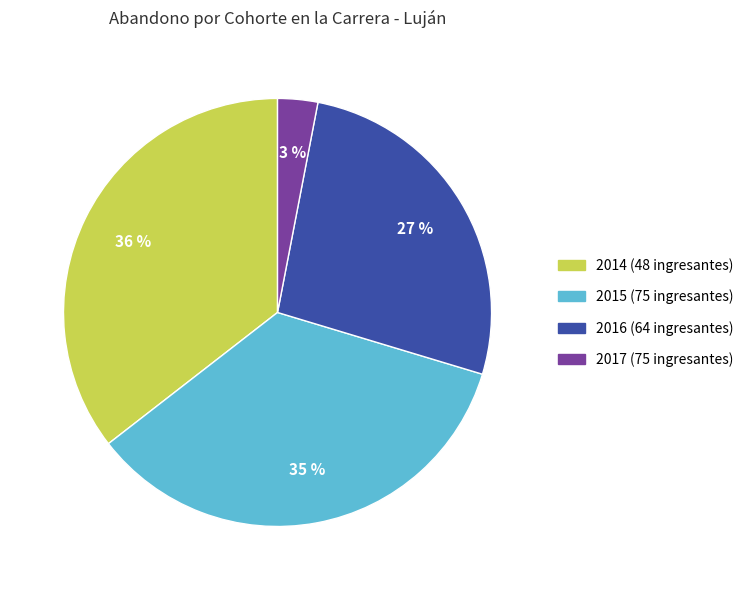

Between 2017 (75 ingresantes) and 2015 (75 ingresantes), which is larger?

2015 (75 ingresantes)